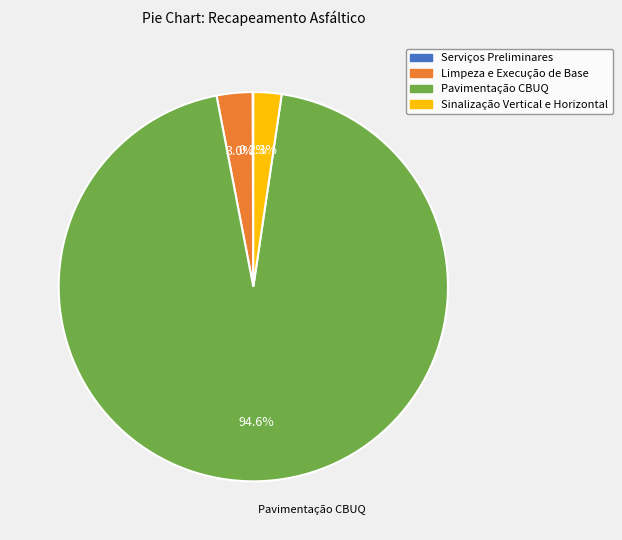

The Sinalização Vertical e Horizontal slice represents 2% of the pie. True or false?

True